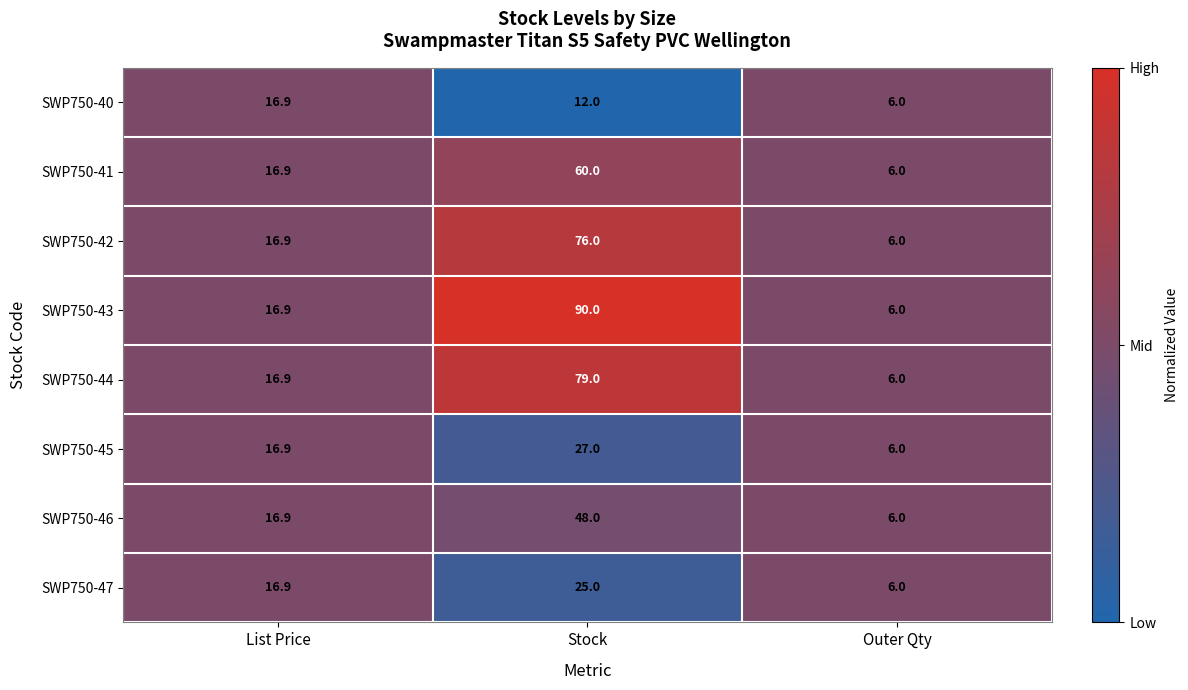

Reading left to right, what are all the values shown in this chart?

SWP750-40: 16.9	12.0	6.0
SWP750-41: 16.9	60.0	6.0
SWP750-42: 16.9	76.0	6.0
SWP750-43: 16.9	90.0	6.0
SWP750-44: 16.9	79.0	6.0
SWP750-45: 16.9	27.0	6.0
SWP750-46: 16.9	48.0	6.0
SWP750-47: 16.9	25.0	6.0